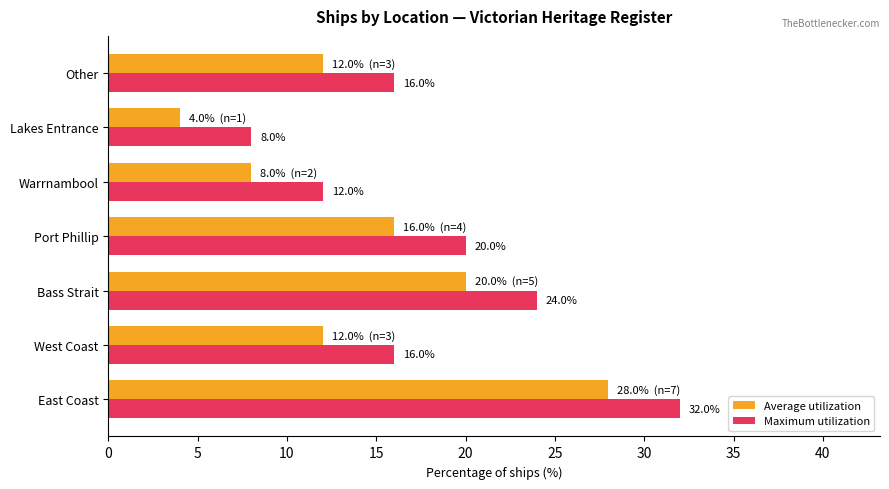

Count the Maximum utilization values in the range 12 to 24.

5